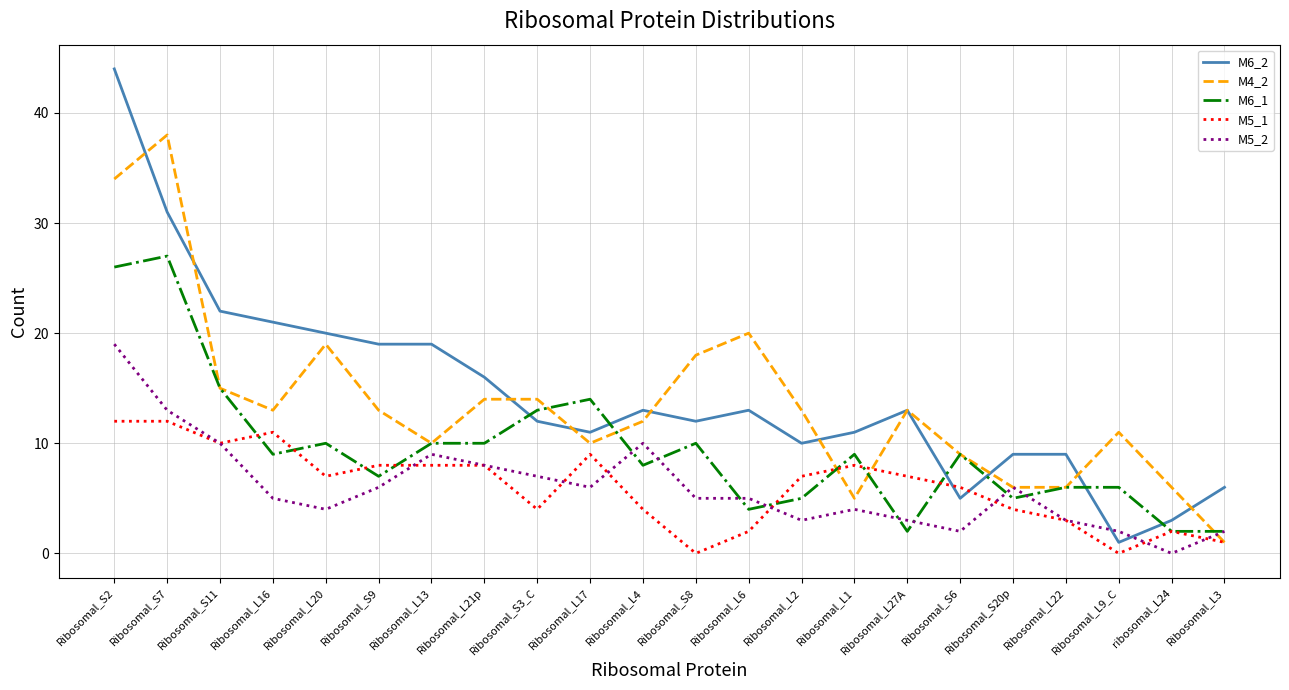

Between which two adjacent categories do M4_2 and M6_2 first intersect?

Ribosomal_S2 and Ribosomal_S7